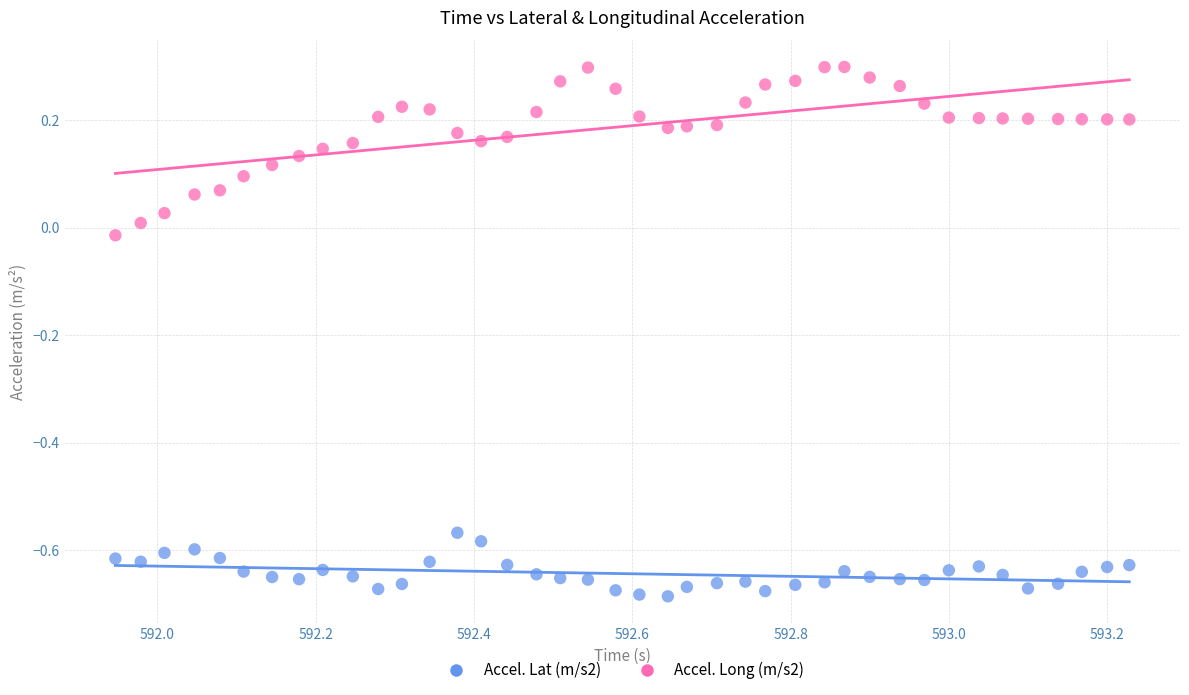

Across all data points, what is the range of X values (max minus min)?

1.3